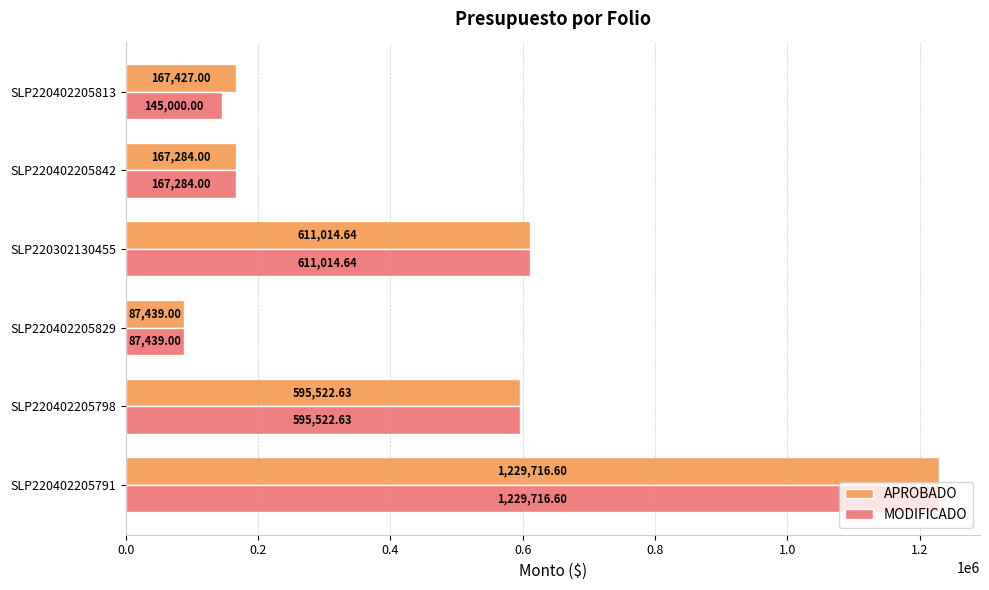

Count the number of categories in the chart.

6